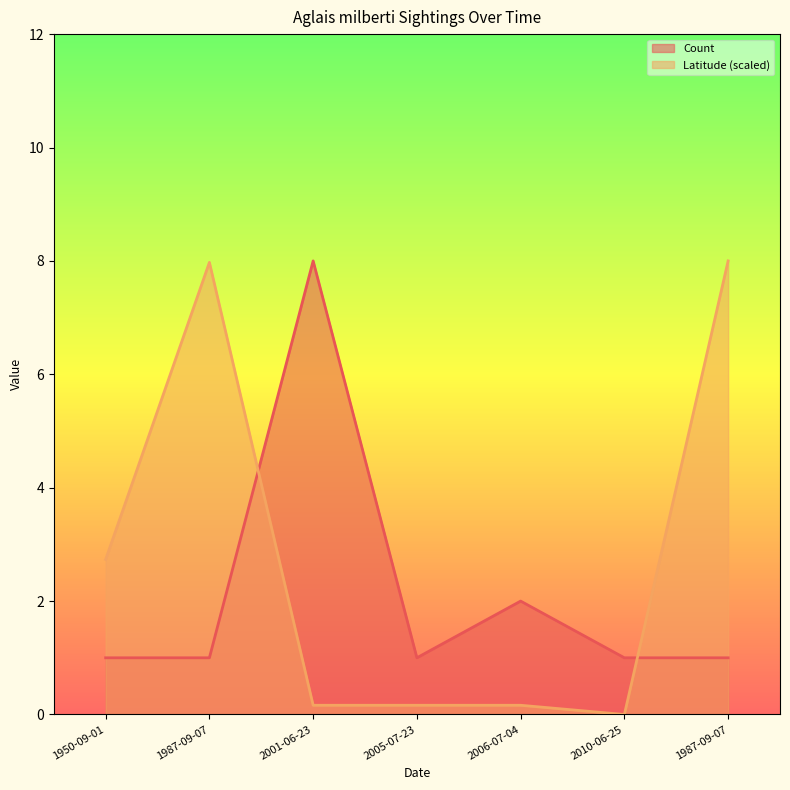

Reading left to right, extract all data points from this chart.

Count: 1.0	1.0	8.0	1.0	2.0	1.0	1.0
Latitude: 2.7	8.0	0.2	0.2	0.2	0.0	8.0